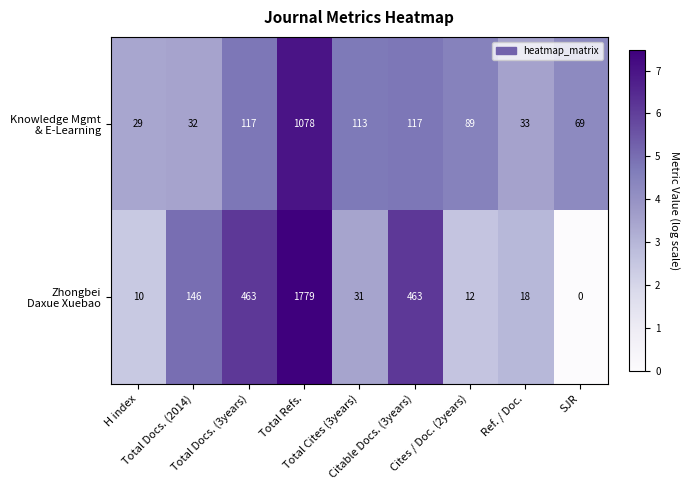

What is the greatest value displayed?

1779